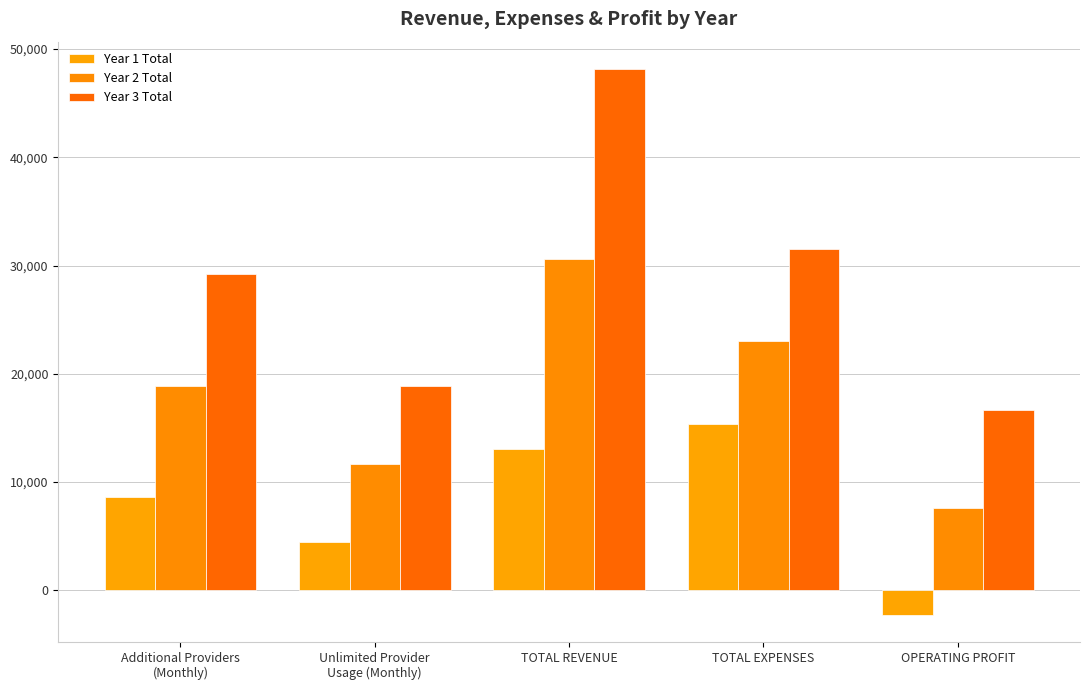

What is the value of the Year 3 Total bar at the 1st from the left?

29260